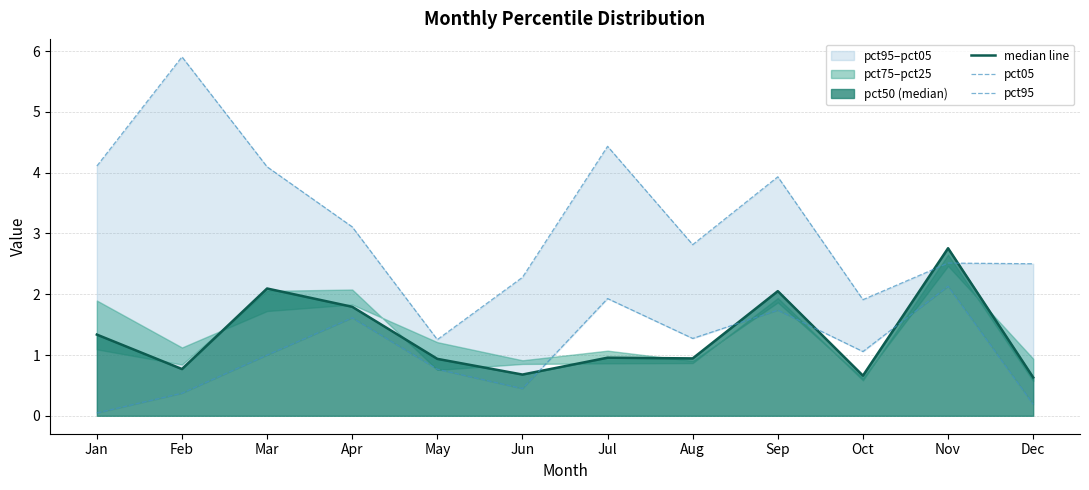

How many intersections are there between median line and pct95?

4